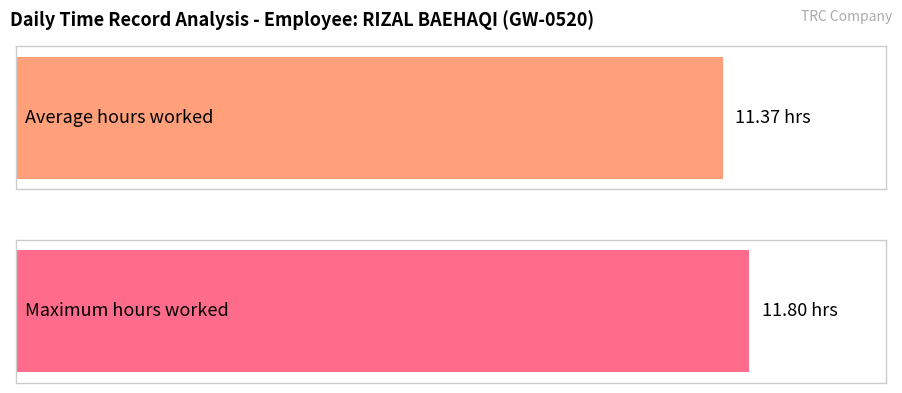

Count the number of data series in this chart.

1